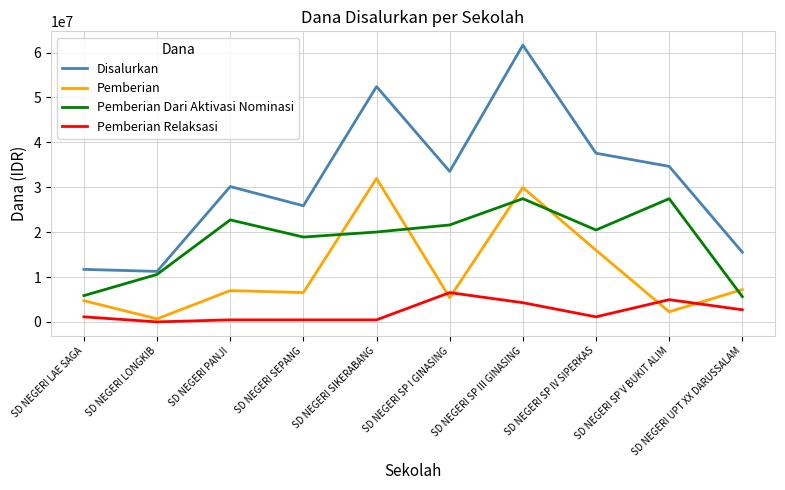

List the series in order of their overall mean, highest first.

Disalurkan, Pemberian Dari Aktivasi Nominasi, Pemberian, Pemberian Relaksasi